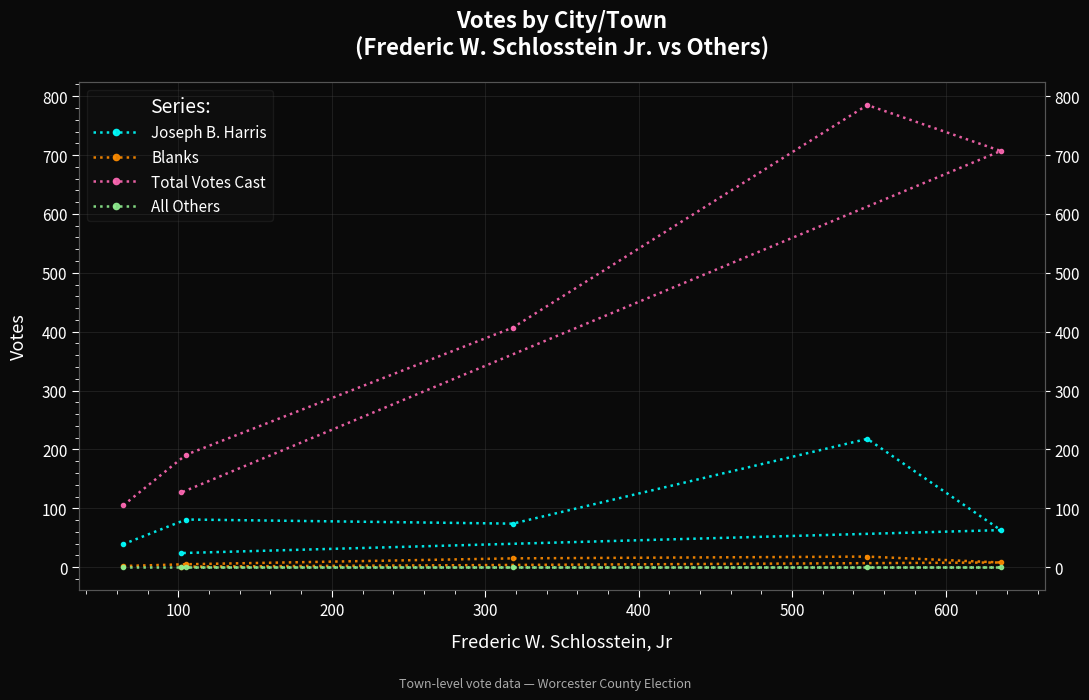

What is the value of the Joseph B. Harris point at the 6th from the left?

24